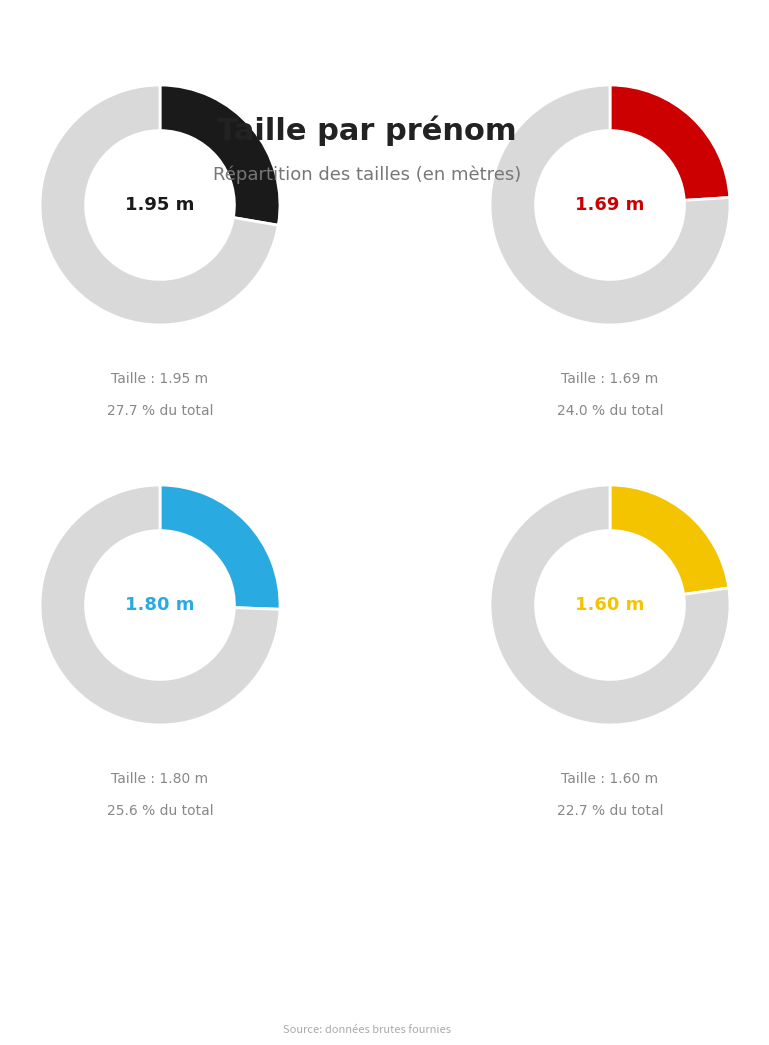

True or false: Jean accounts for 26% of the total.

True